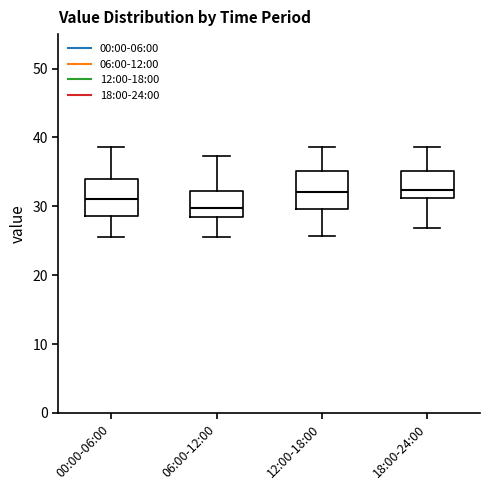

Reading left to right, transcribe this box plot: for each box, give where its median line is, the range the box spans, and where its two whiskers end, as read against the y-axis. The values are not printed on the chart, so give them approximately, as read against the axis.

00:00-06:00: median 31, box 29 to 34, whiskers 26 to 39
06:00-12:00: median 30, box 28 to 32, whiskers 26 to 37
12:00-18:00: median 32, box 30 to 35, whiskers 26 to 39
18:00-24:00: median 32, box 31 to 35, whiskers 27 to 39